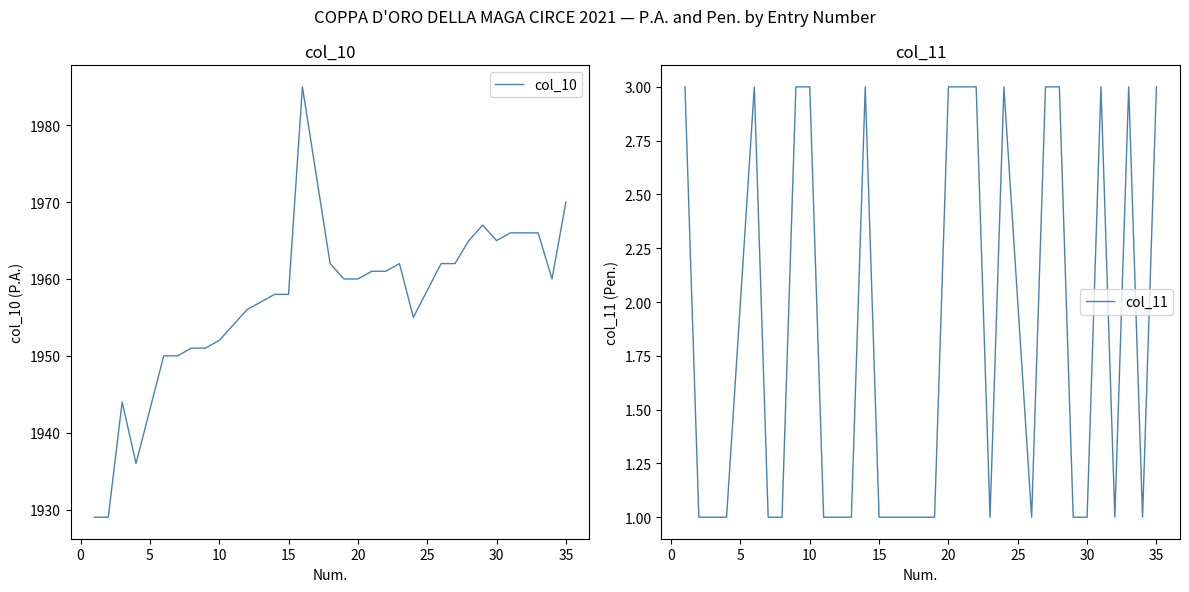

What is the highest value of the col_10 series?

1985